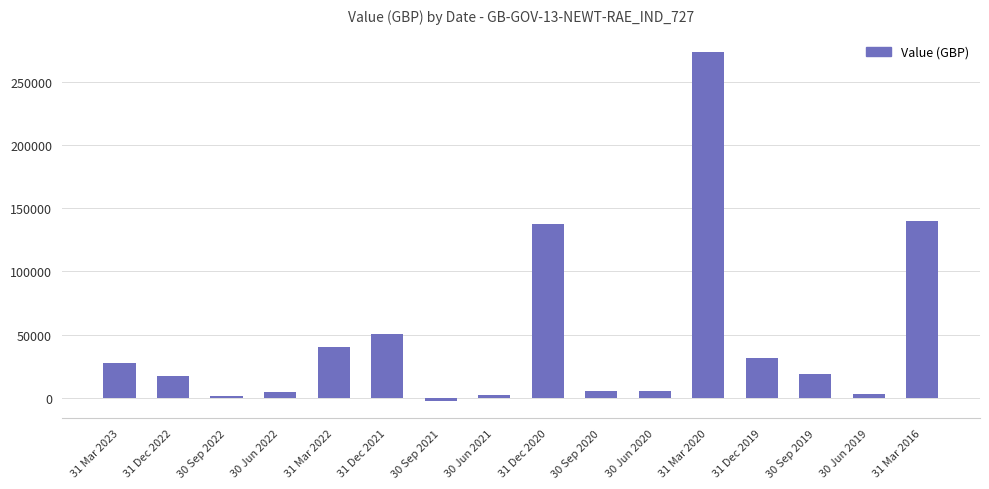

What is the minimum value shown in the chart?

-2618.3